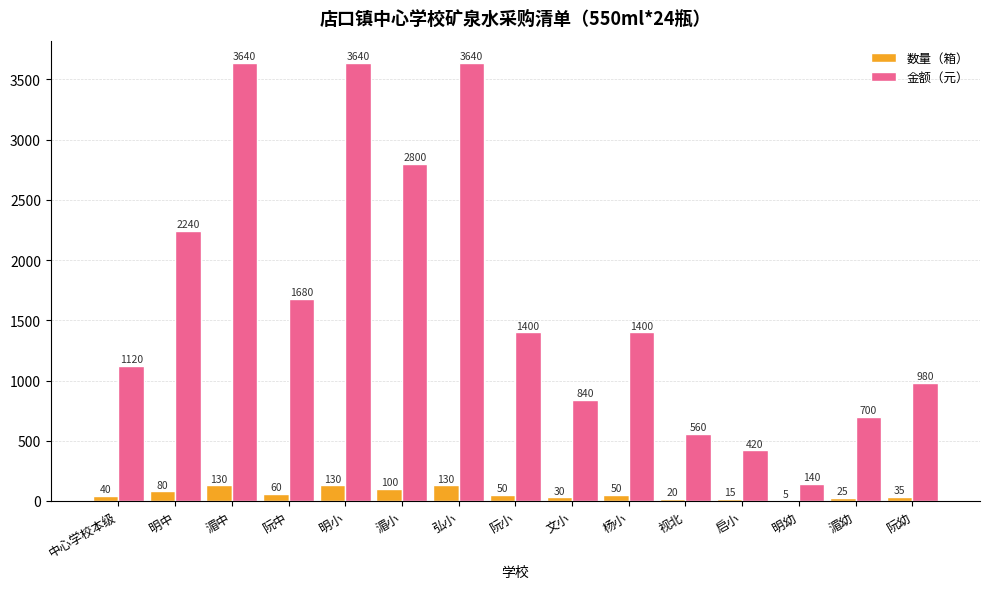

Which series has the largest total across all categories?

金额（元）